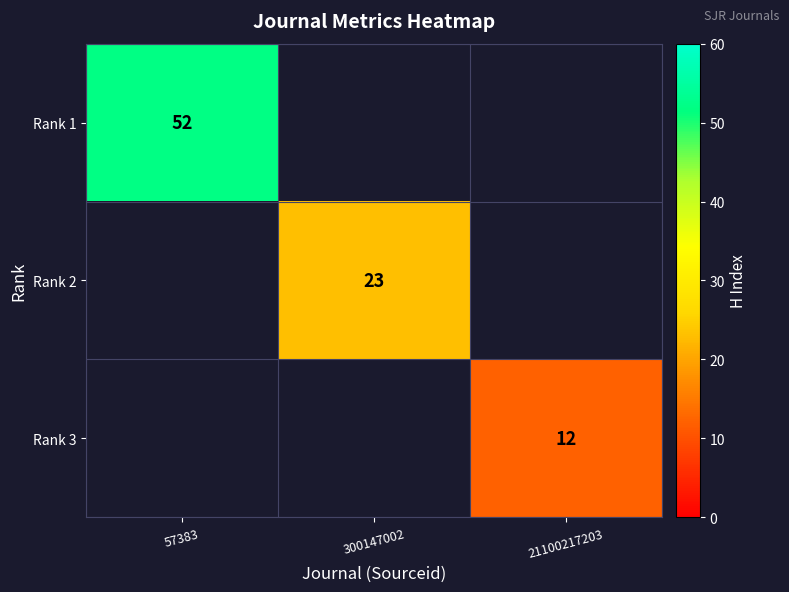

How many series are shown in this chart?

3